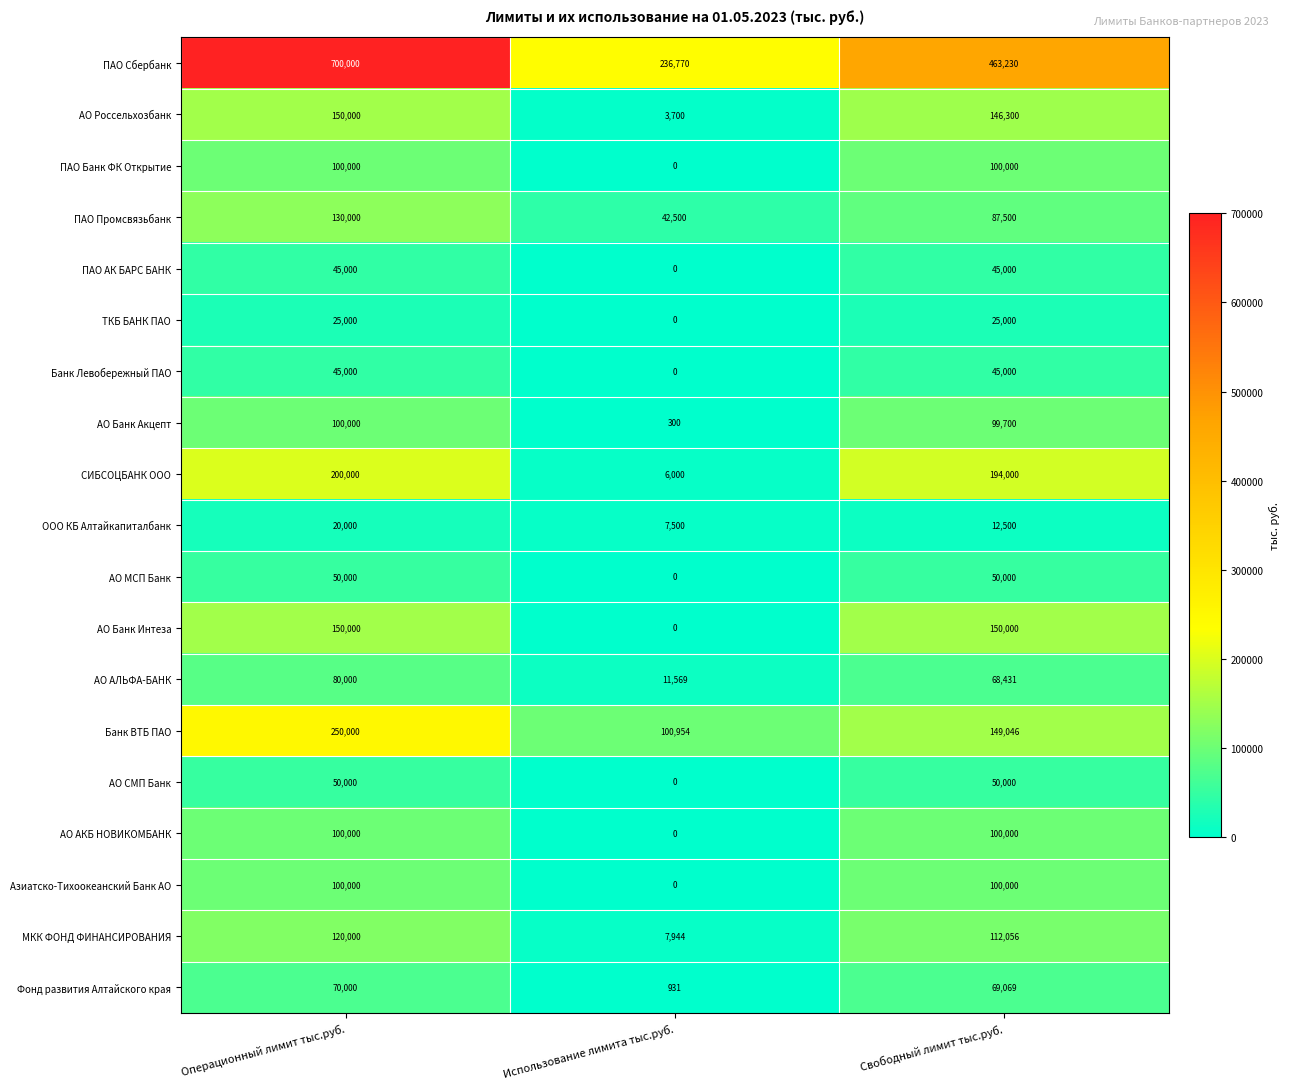

The СИБСОЦБАНК ООО series shows 6000 at Использование лимита тыс.руб.. True or false?

True